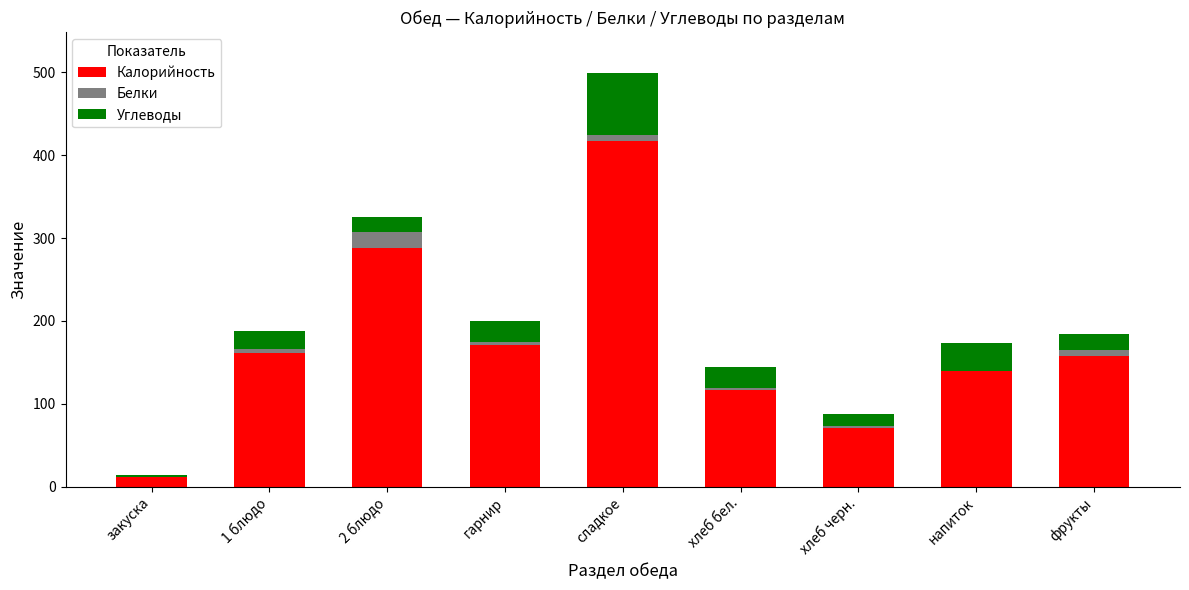

Reading right to left, transcribe the values for Калорийность.

фрукты=158.0	напиток=139.0	хлеб черн.=70.5	хлеб бел.=116.0	сладкое=417.0	гарнир=171.0	2 блюдо=288.0	1 блюдо=160.8	закуска=10.9